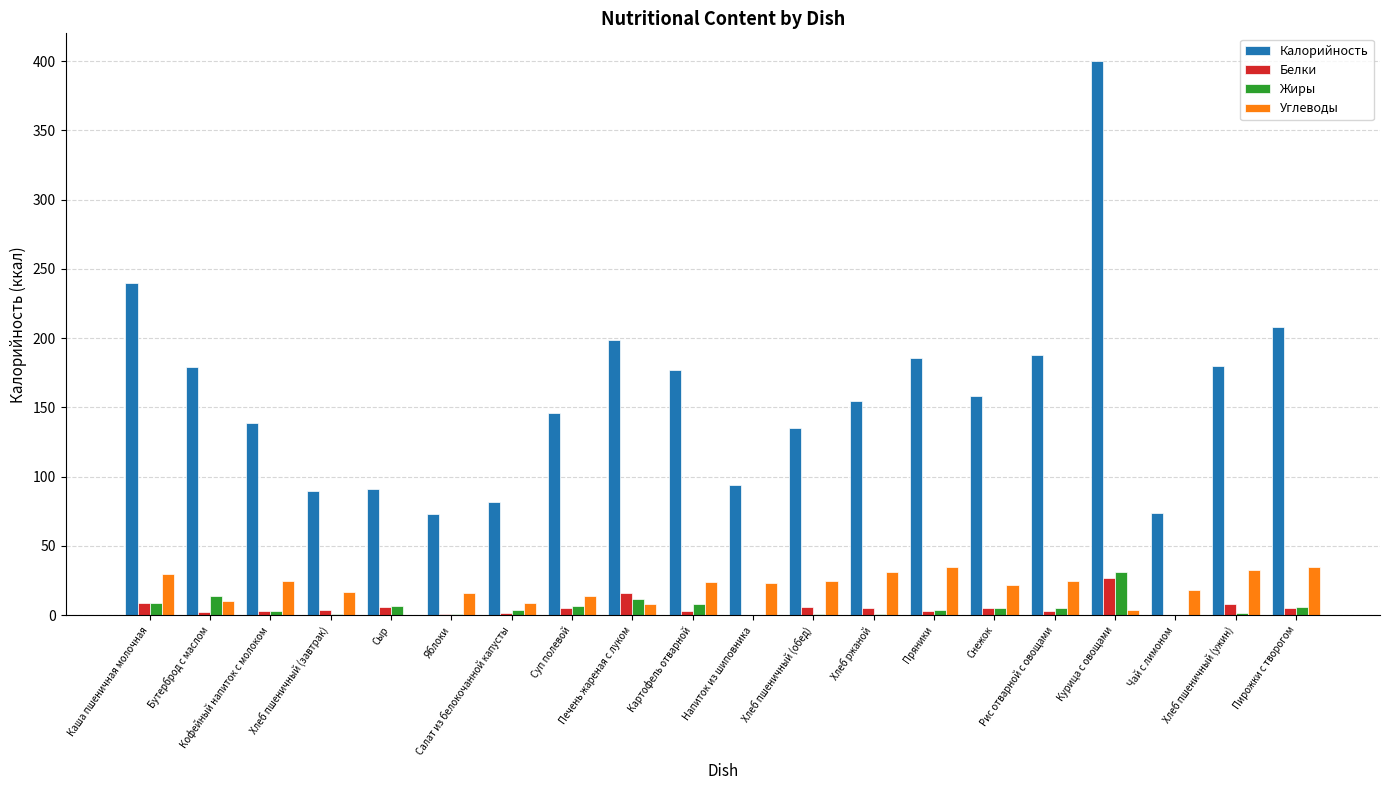

What is the greatest value displayed?

400.0